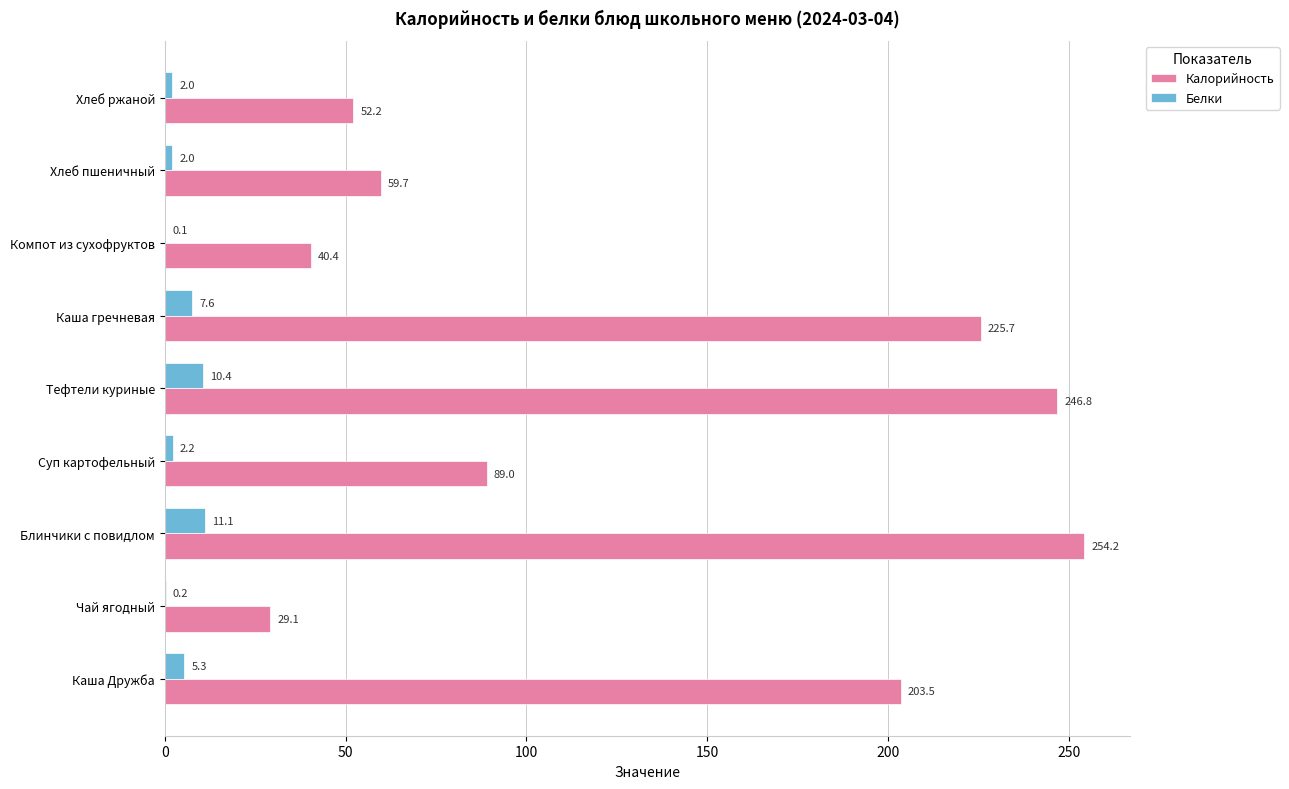

Is it true that Белки equals 0.2 at Чай ягодный?

True